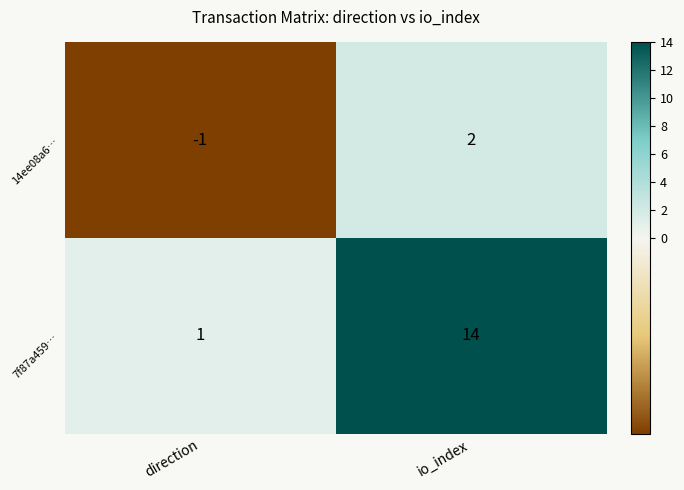

Is the value of 14ee08a6… at direction greater than the value of 7f87a459… at io_index?

No